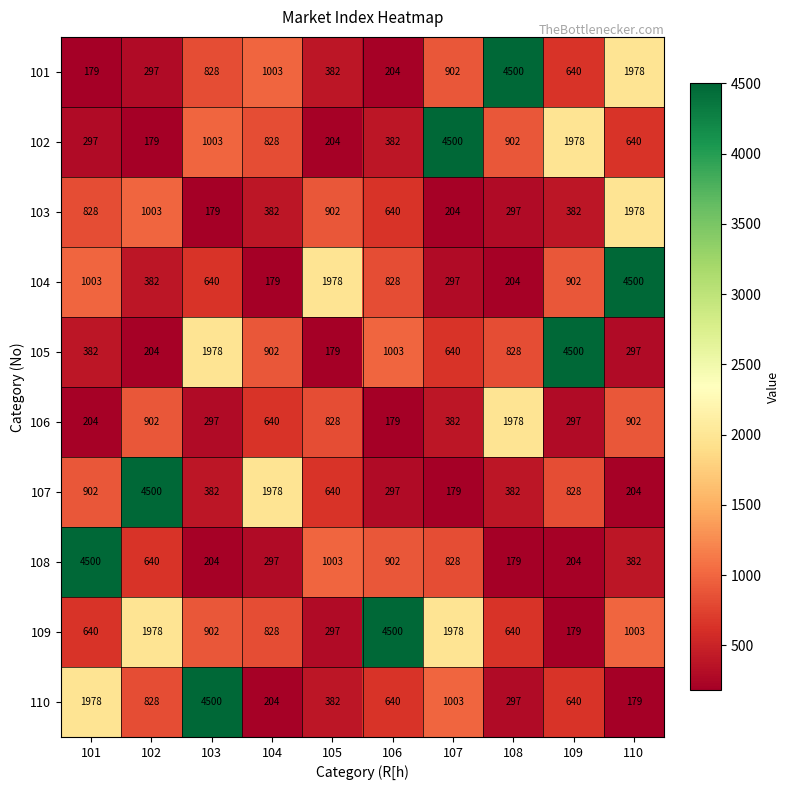

Is it true that 102 equals 296 at 105?

False